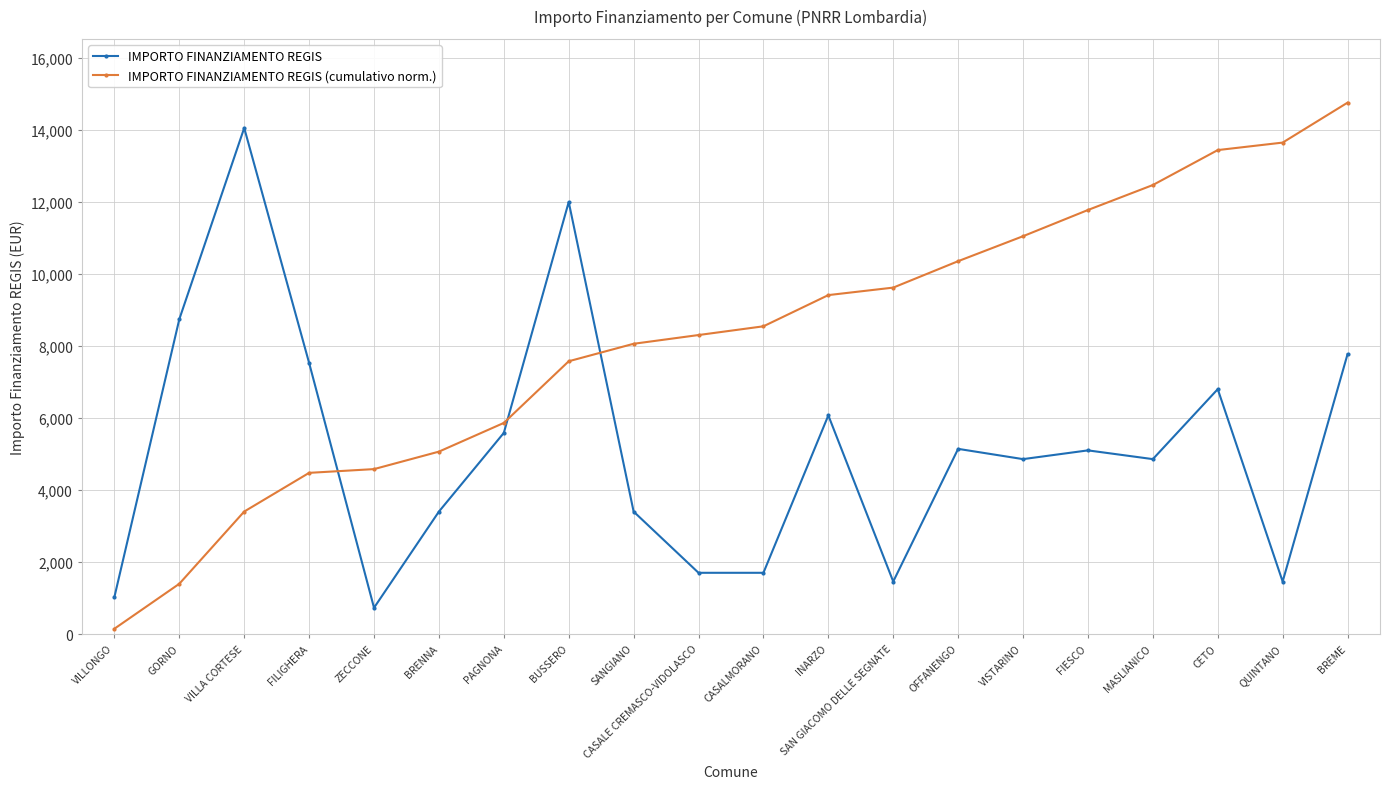

True or false: IMPORTO FINANZIAMENTO REGIS and IMPORTO FINANZIAMENTO REGIS (cumulativo norm.) cross at least once.

True